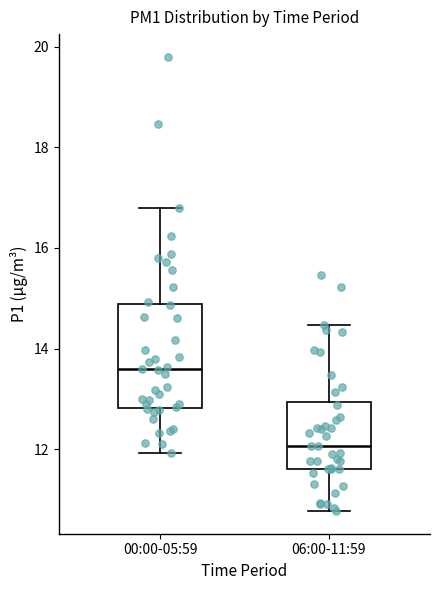

Reading left to right, transcribe this box plot: for each box, give where its median line is, the range the box spans, and where its two whiskers end, as read against the y-axis. The values are not printed on the chart, so give them approximately, as read against the axis.

00:00-05:59: median 13.6, box 12.8 to 14.8, whiskers 12.0 to 16.8
06:00-11:59: median 12.0, box 11.6 to 13.0, whiskers 10.8 to 14.4